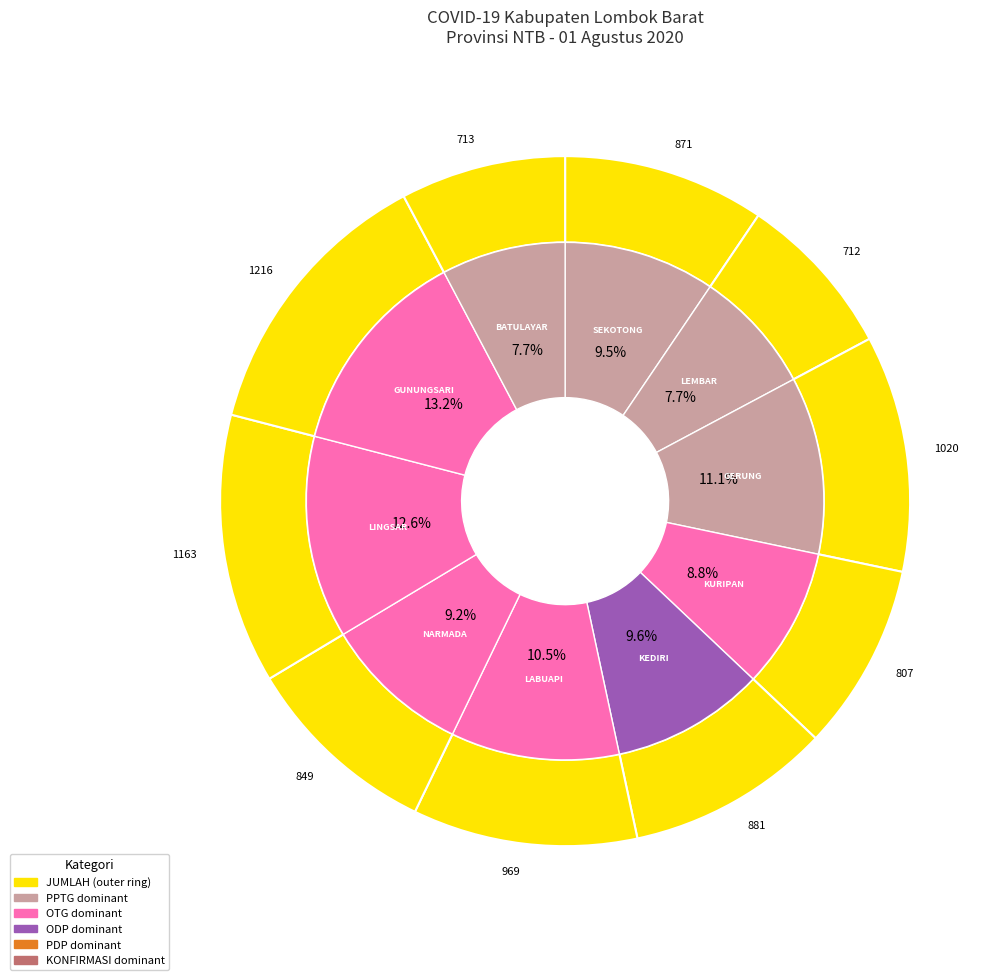

Count the number of slices in the pie.

10